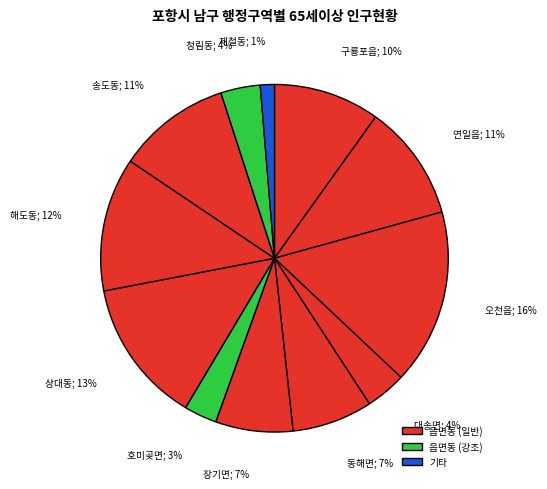

Which category has the biggest portion of the pie?

오천읍